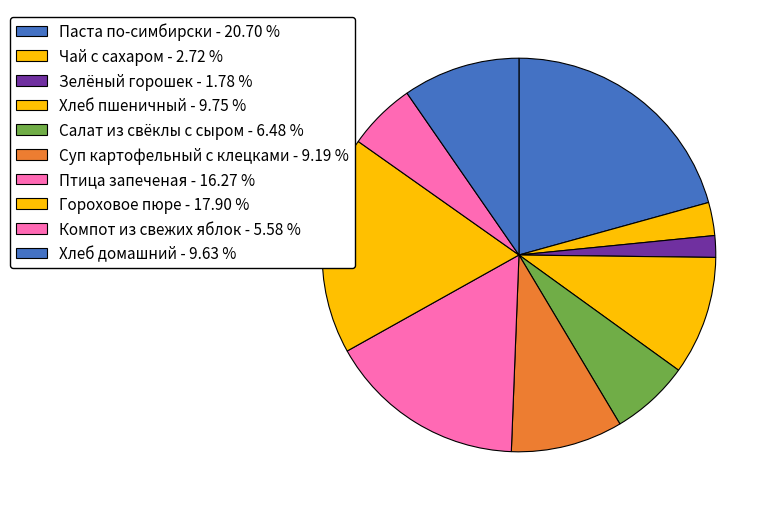

Rank the categories by value from highest to lowest.

Паста по-симбирски, Гороховое пюре, Птица запеченая, Хлеб пшеничный, Хлеб домашний, Суп картофельный с клецками, Салат из свёклы с сыром, Компот из свежих яблок, Чай с сахаром, Зелёный горошек